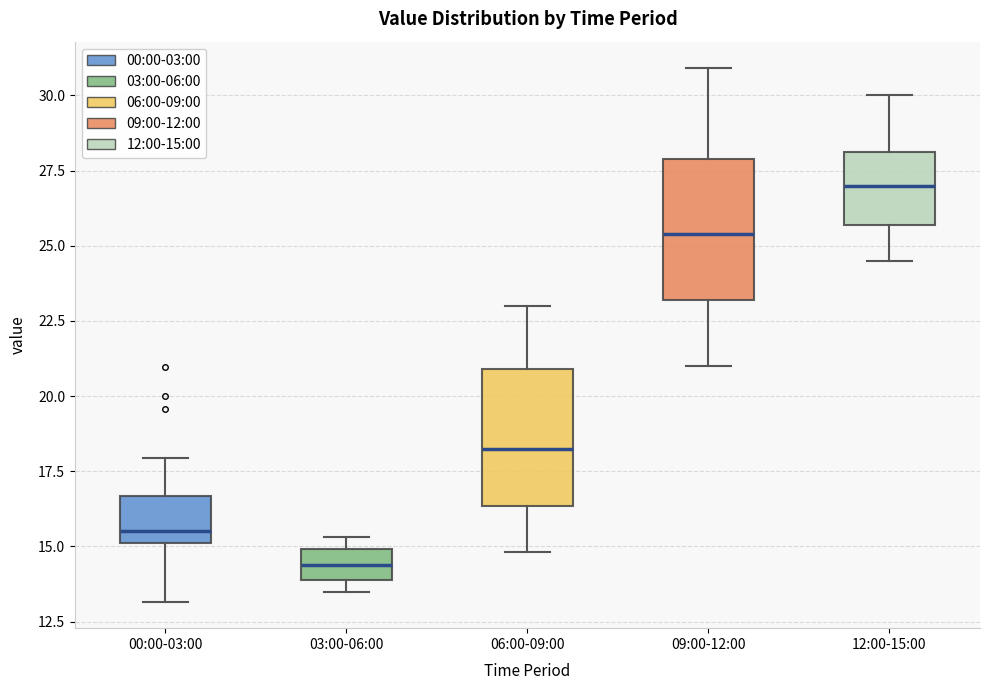

Which box's median line is the highest?

12:00-15:00